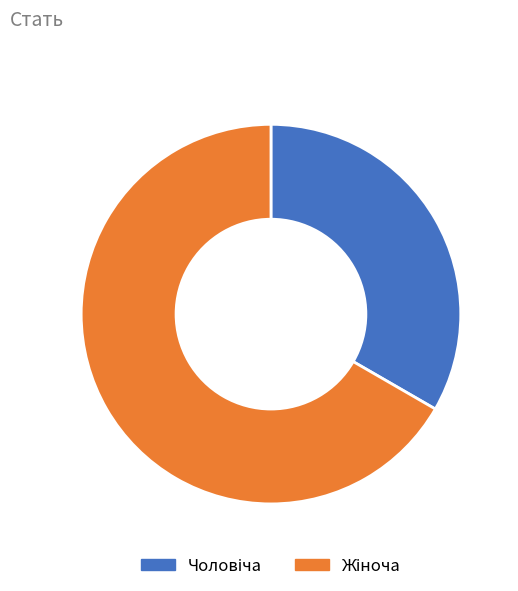

Is there any slice that represents more than half of the pie?

Yes